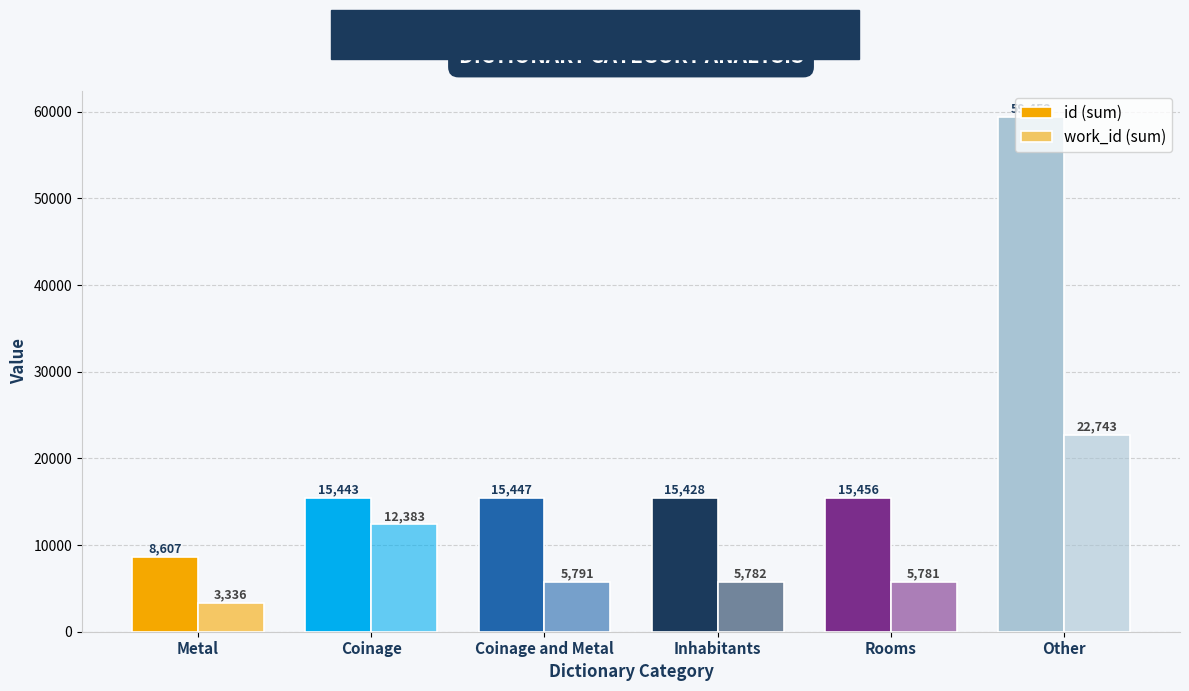

What is the greatest value displayed?

59452